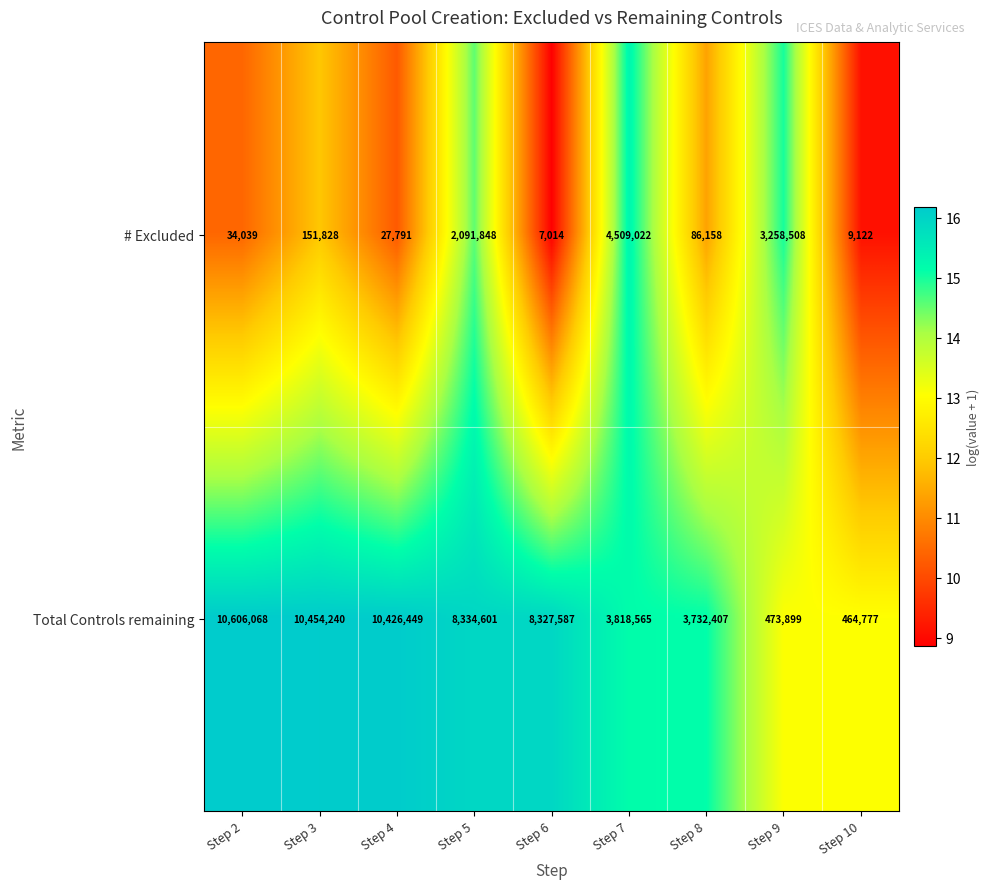

Which series has the widest spread of values?

Total Controls remaining